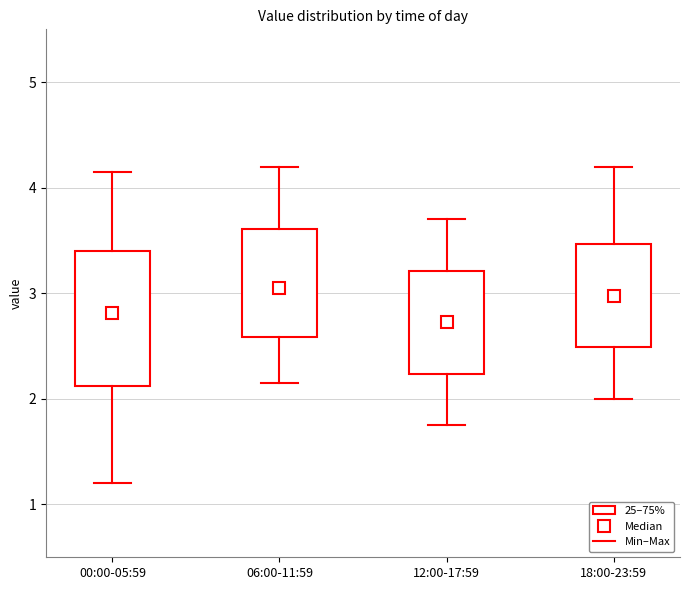

Which box is the tallest, from its lower edge to its upper edge?

00:00-05:59